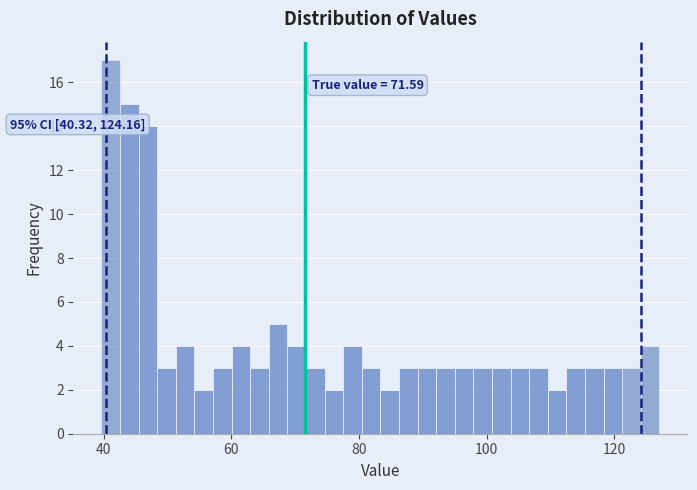

Read against the x-axis, roughly where is the centre of the tallest bar?

42